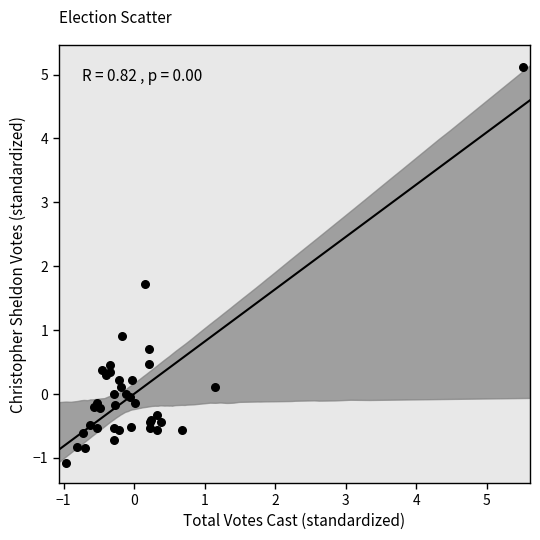

What Y value in the scatter plot is closest to 2?

1.7